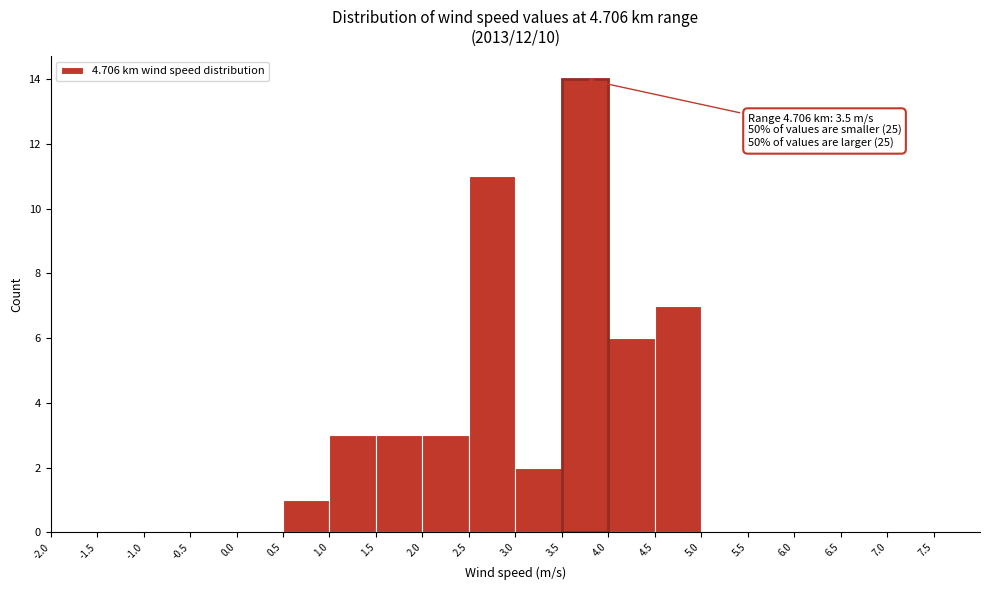

Over which range of the x-axis is the bar tallest?

3.5 to 4.0